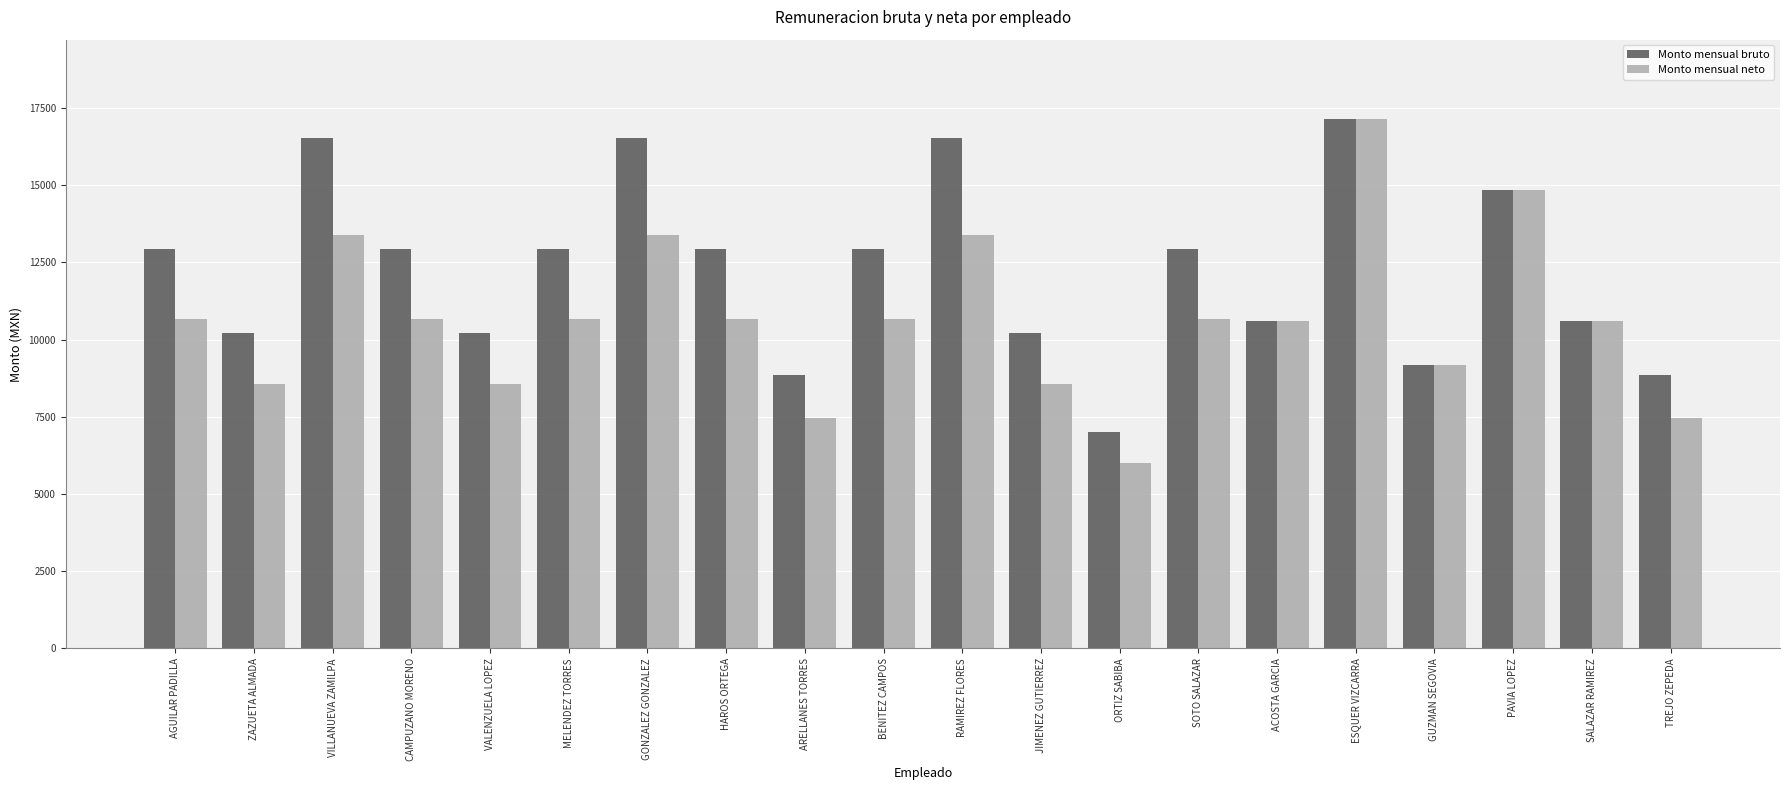

What is the maximum value shown in the chart?

17134.7